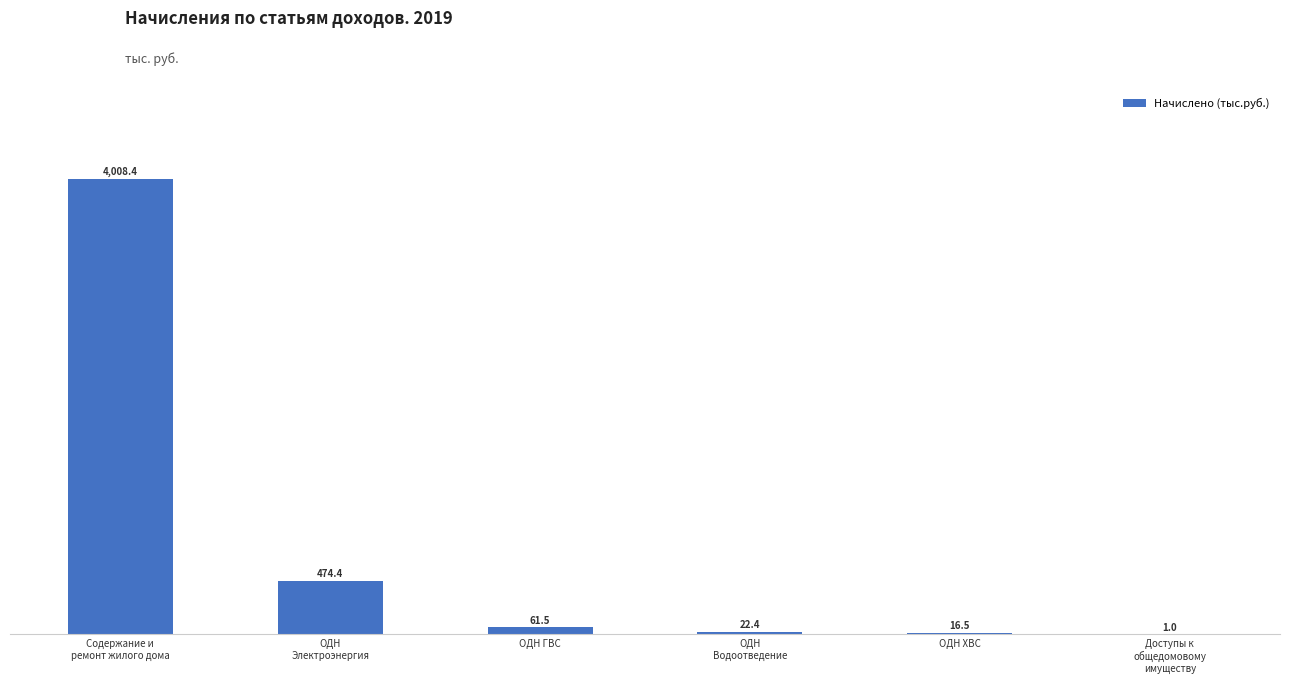

Reading left to right, list all the values displayed in this chart.

Содержание и
ремонт жилого дома=4008.4	ОДН
Электроэнергия=474.4	ОДН ГВС=61.5	ОДН
Водоотведение=22.4	ОДН ХВС=16.5	Доступы к
общедомовому
имуществу=1.0